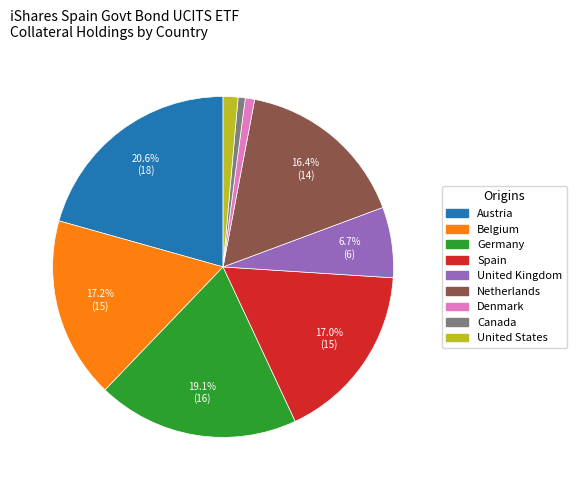

To the nearest percent, what is the combined percentage of Spain and Netherlands?

33%